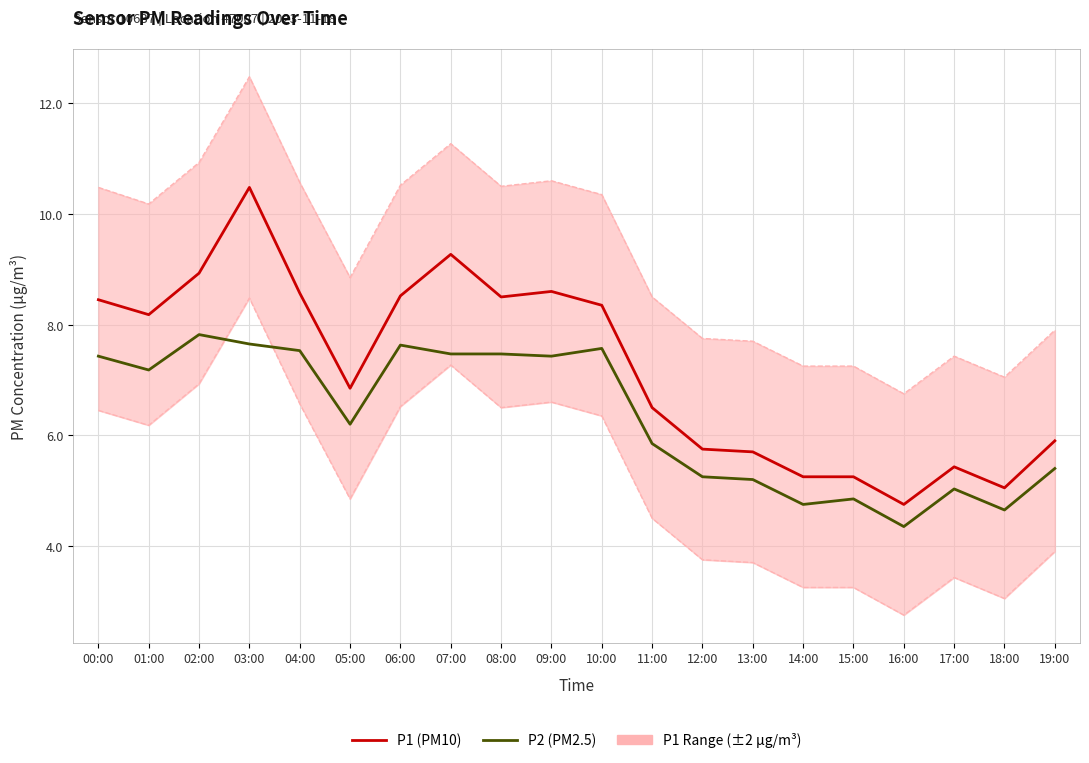

At which label is P1 (PM10) closest to 7?

05:00